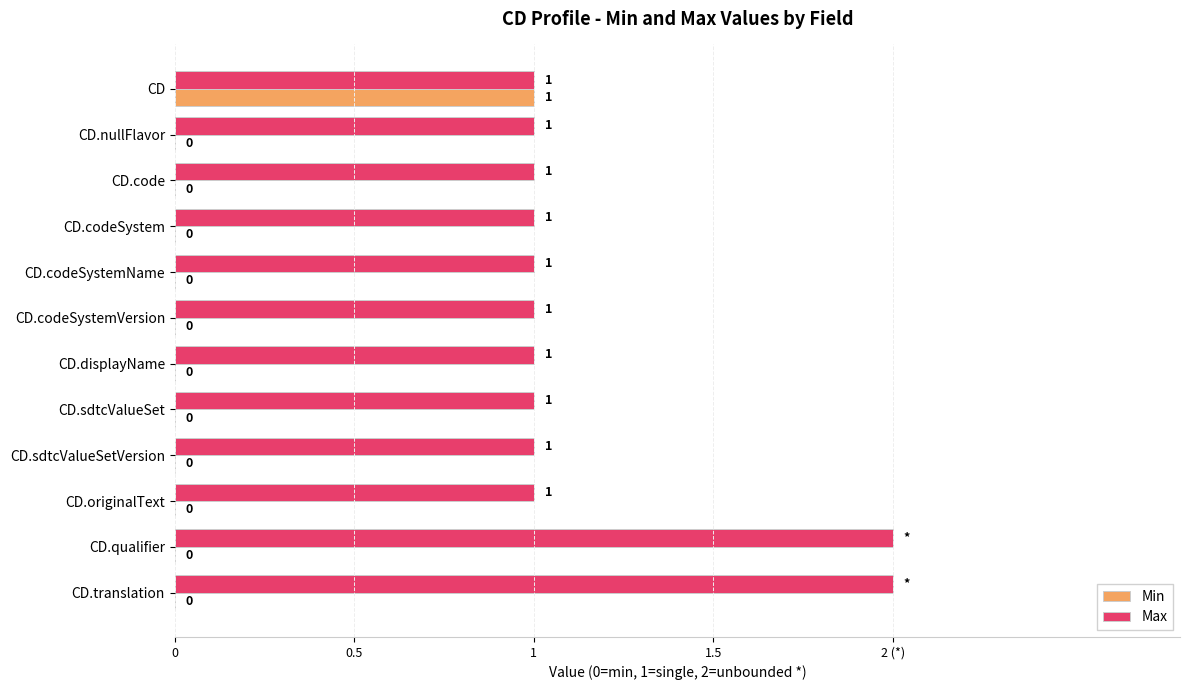

How many bars are there in each group?

2